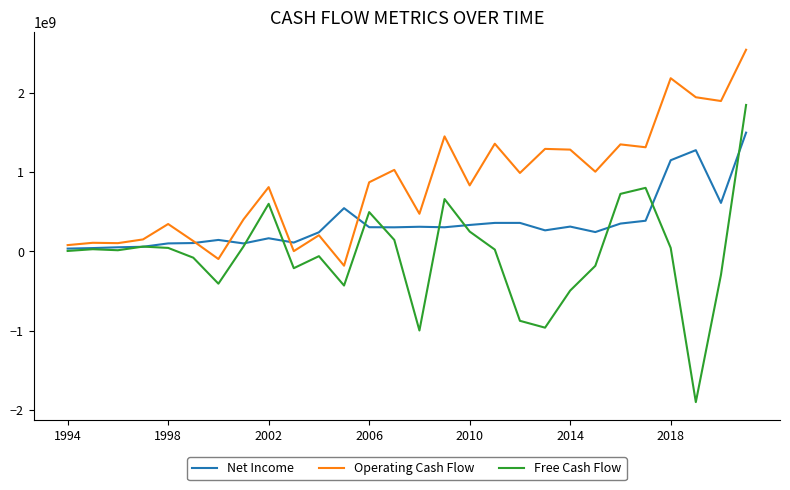

In Operating Cash Flow, how many points are lower than both neighbors (excluding endpoints)?

10